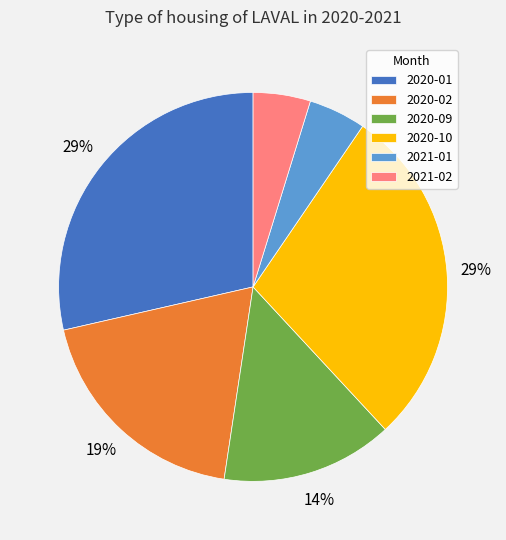

To the nearest percent, what is the difference between the 2020-10 and 2021-02 slice percentages?

24%